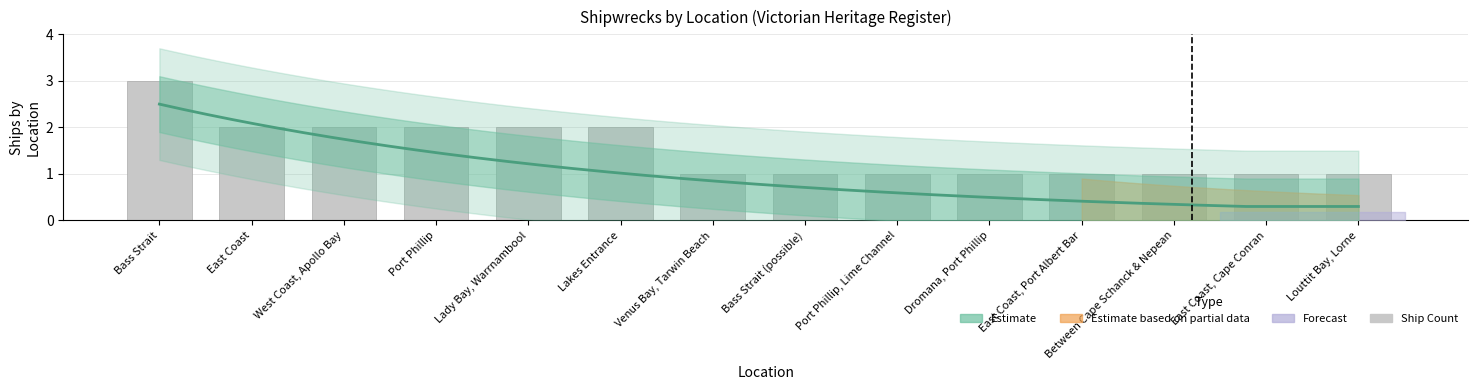

Is it true that the value at Bass Strait is 3?

True